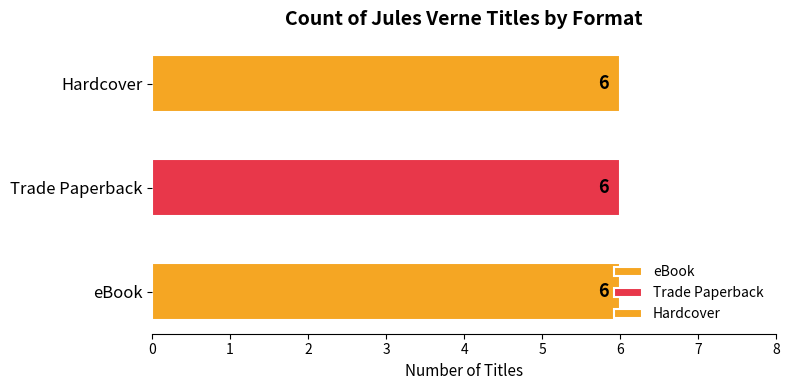

Is it true that Trade Paperback equals 334719703 at Off on a Comet?

False